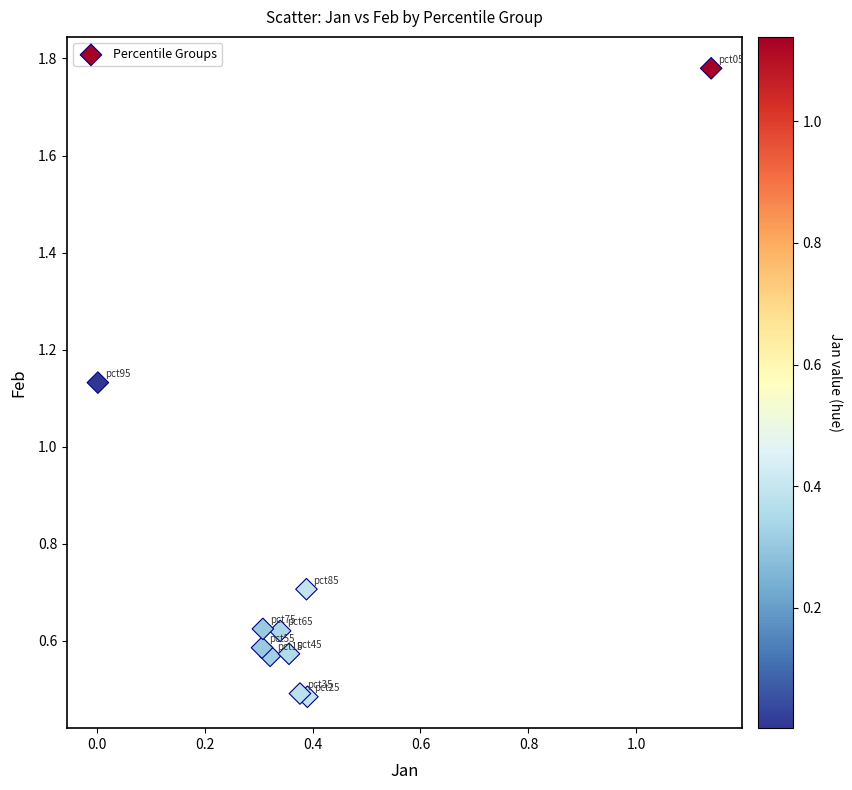

What is the average Y value?

0.8